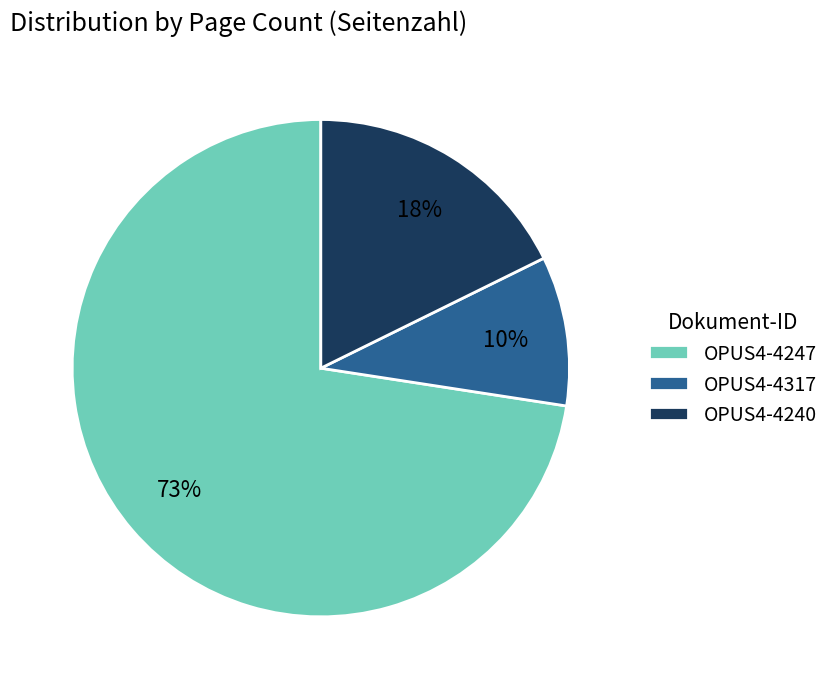

To the nearest percent, what portion does OPUS4-4317 represent?

10%